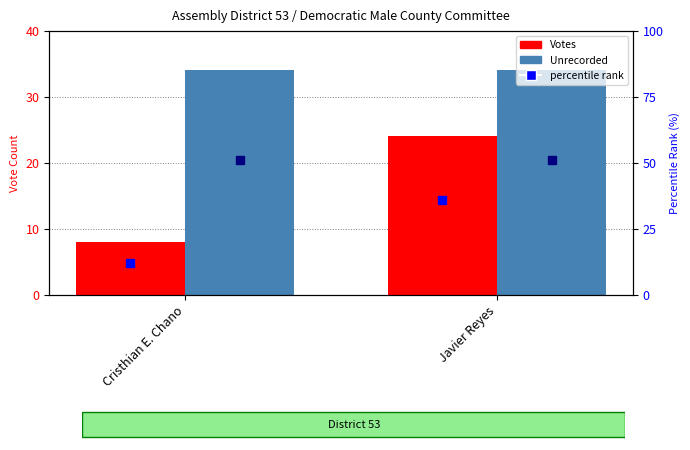

Which series has the largest range (max minus min)?

percentile (Votes)